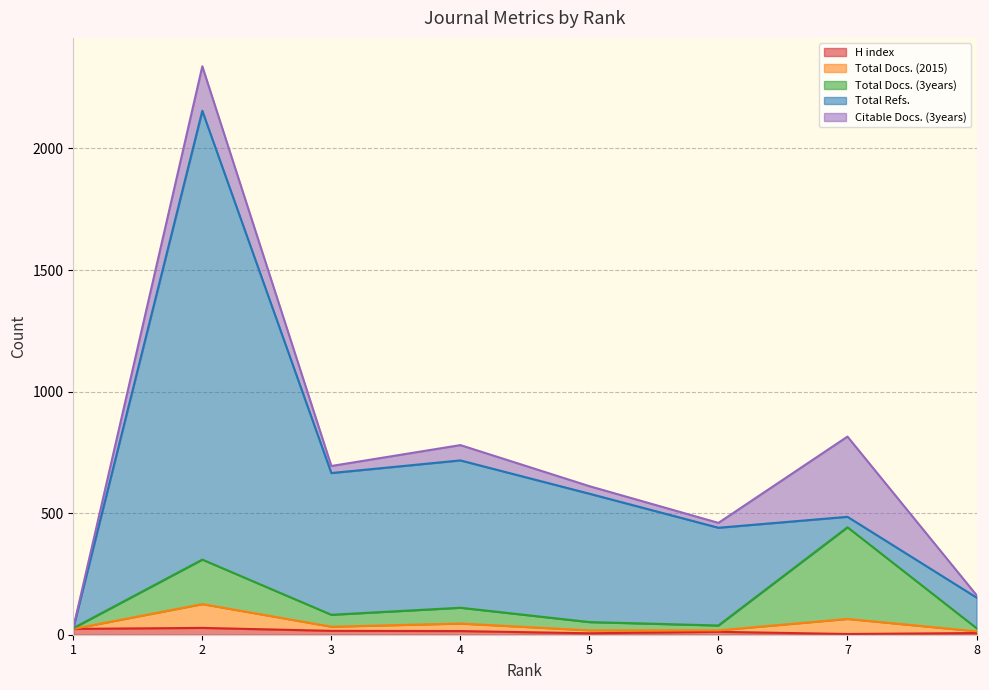

Which series has the largest total across all categories?

Total Refs.